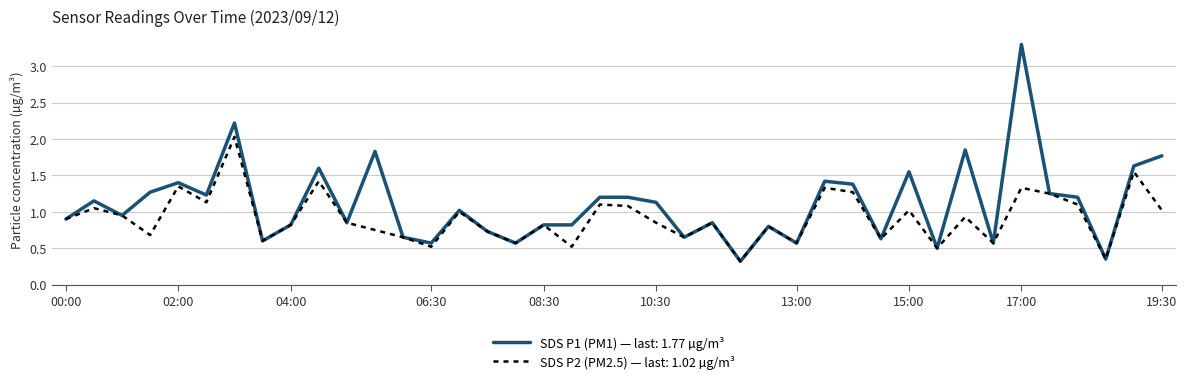

Does the chart have visible grid lines?

Yes